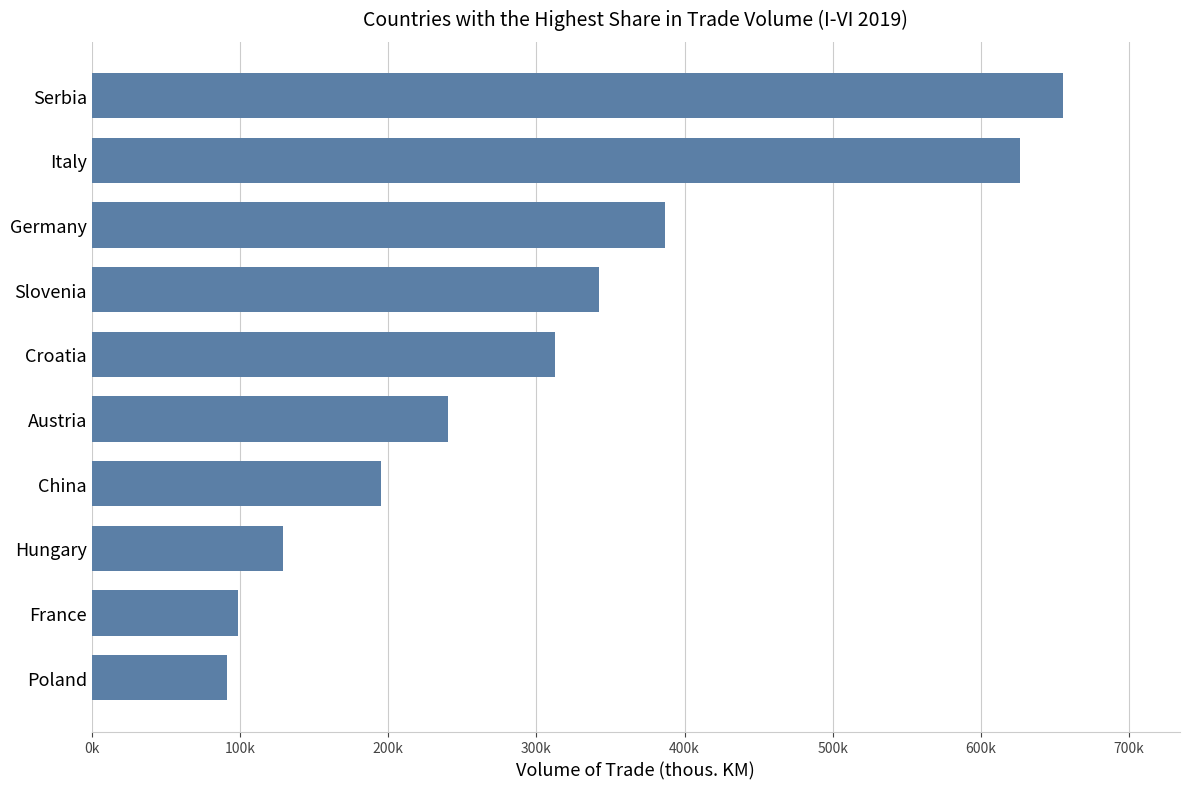

What is the sum of all values?

3077857.6